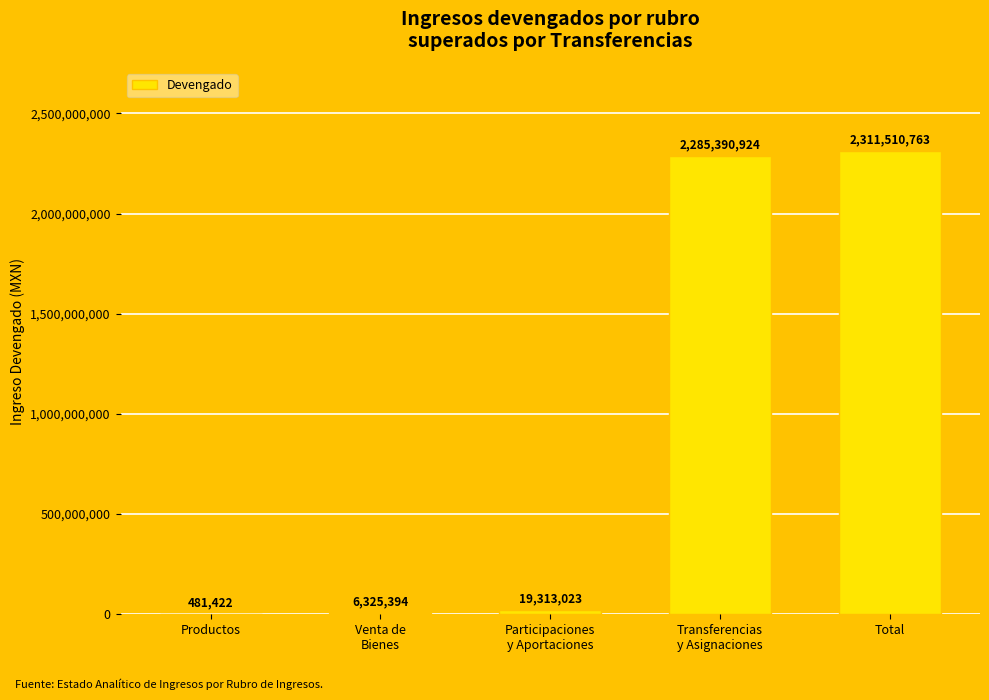

What is the ratio of the value at Total to the value at Productos?

4801.4